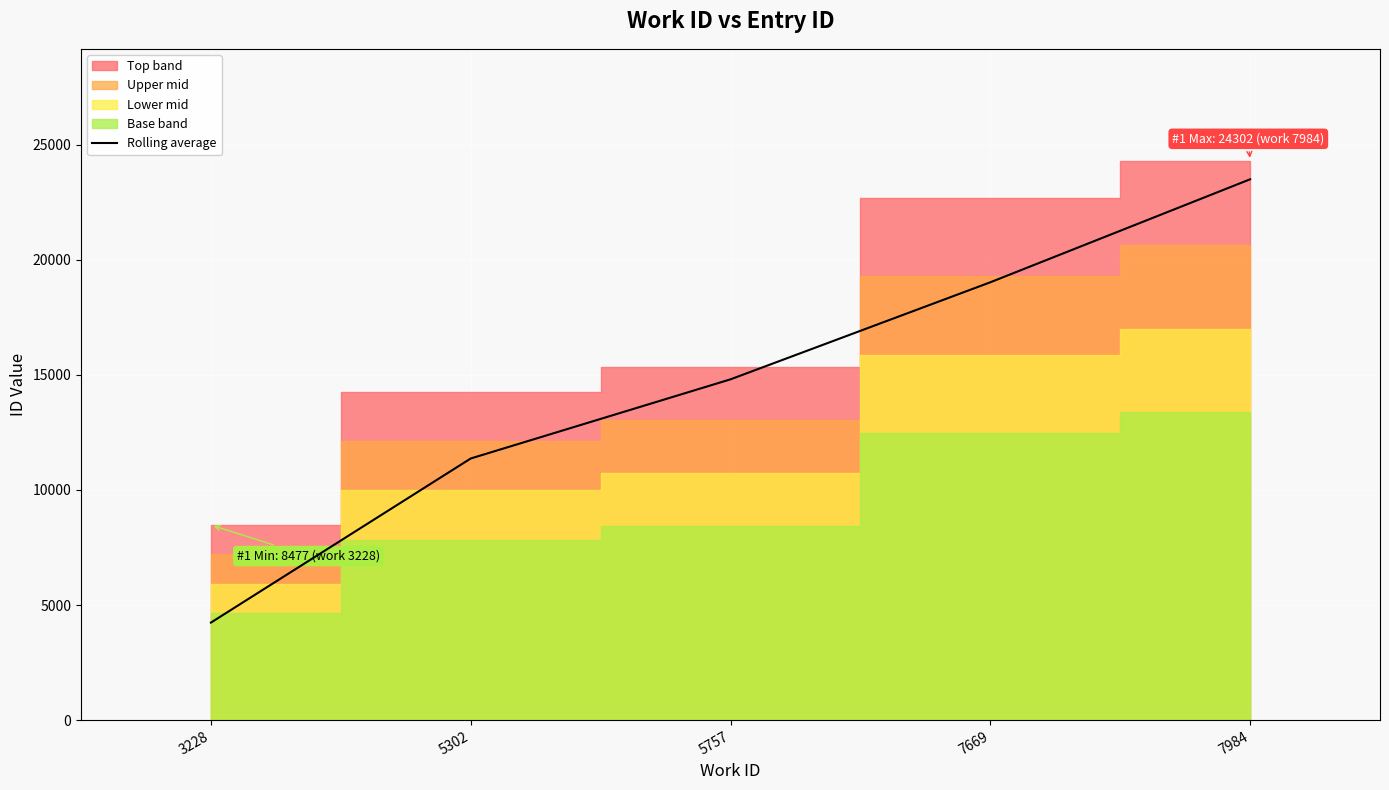

Which category has the lowest value across all series?

3228